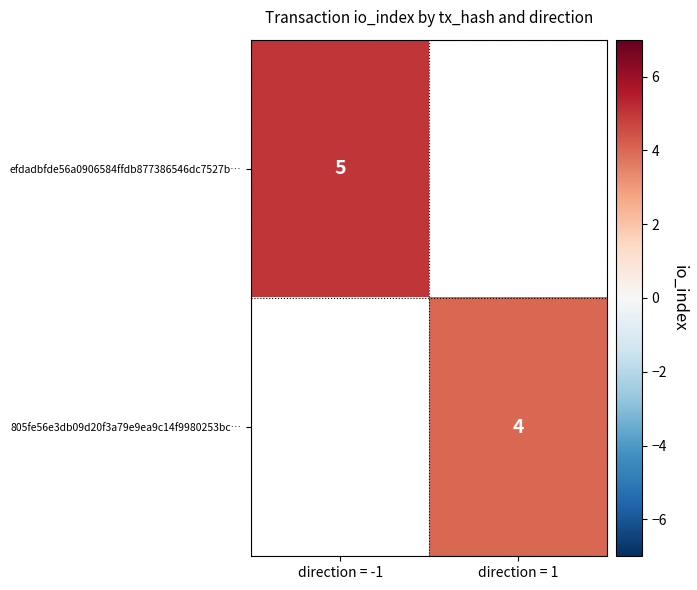

The 805fe56e3db09d20f3a79e9ea9c14f9980253bc… series shows 4 at direction = 1. True or false?

True